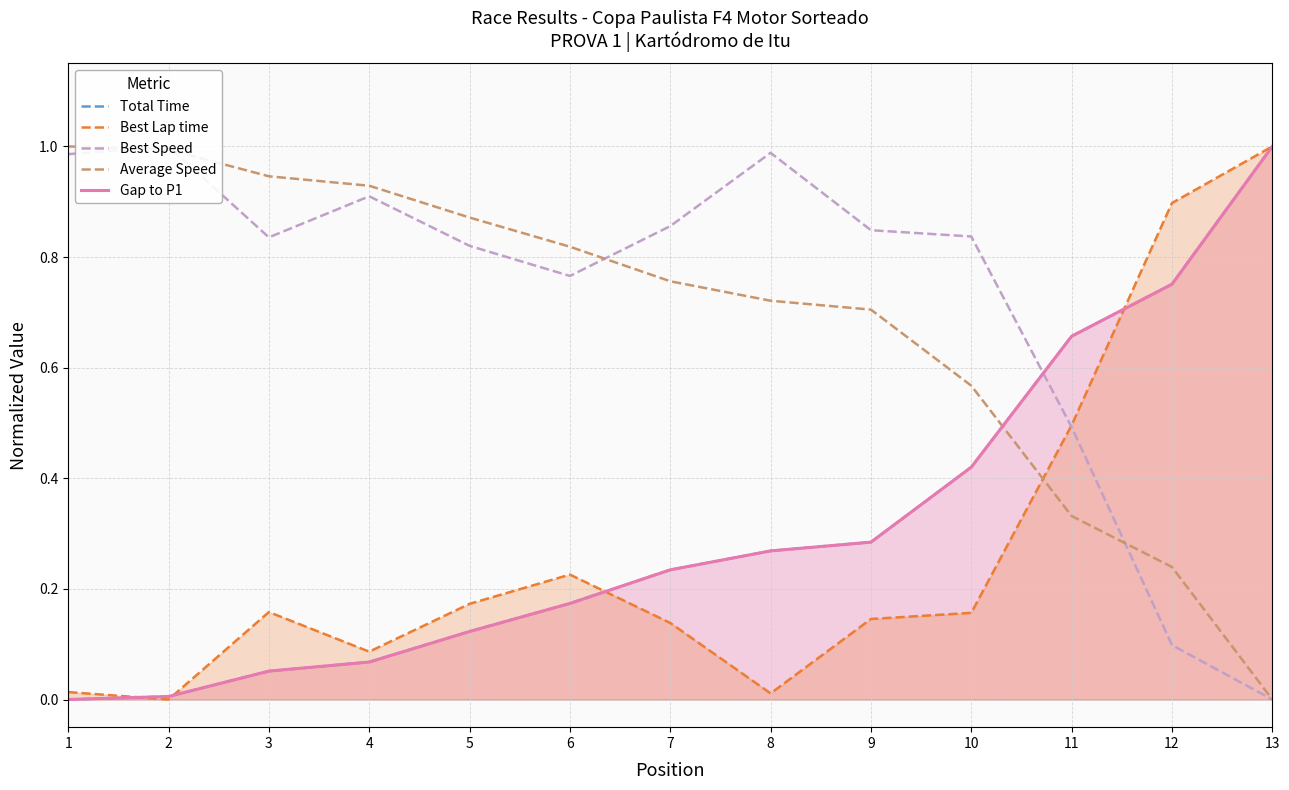

True or false: Total Time has a value of 0.1 at 5.

False